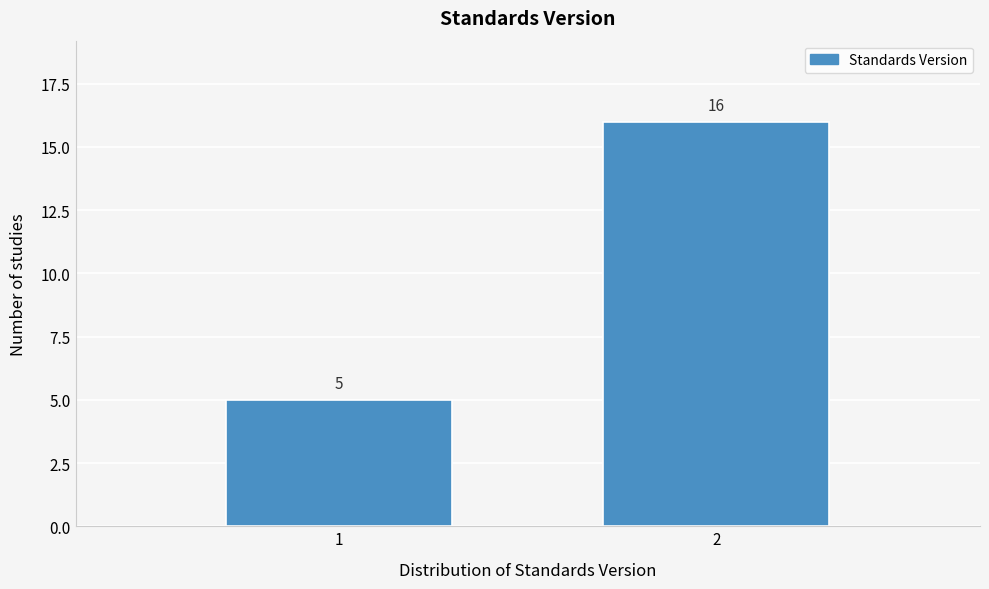

Reading left to right, extract all data points from this chart.

5	16